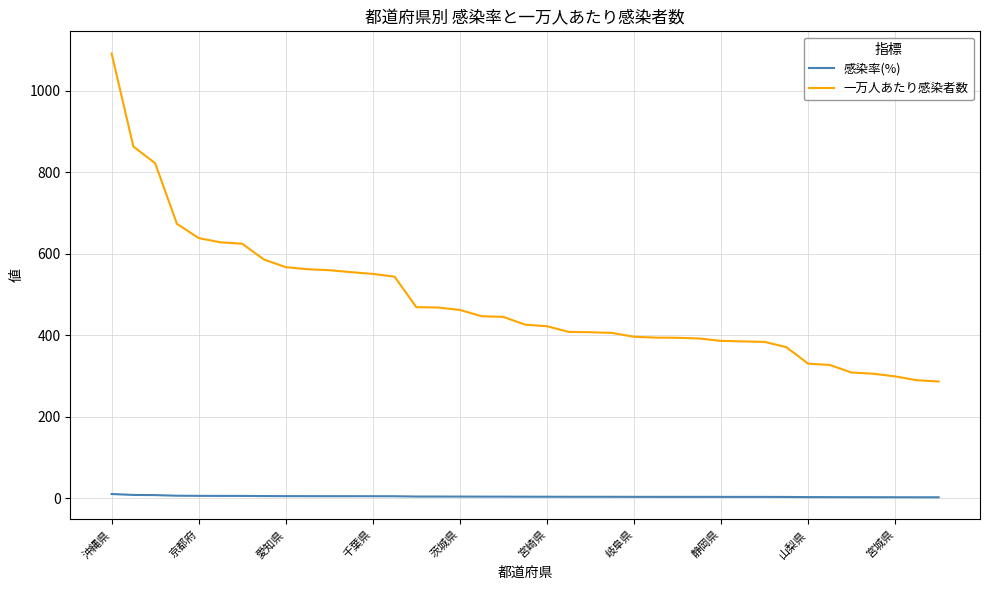

What is the difference between the maximum and second lowest values in the 感染率(%) series?

8.0